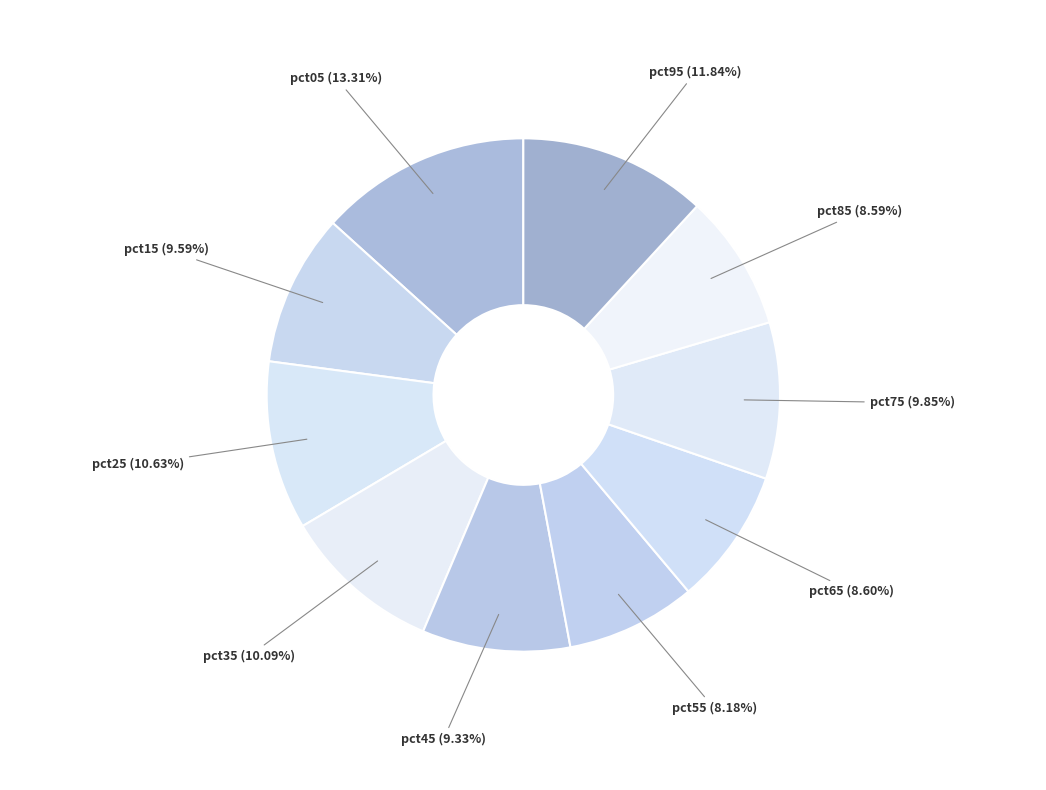

To the nearest percent, what is the difference between the largest and smallest slice percentages?

5%